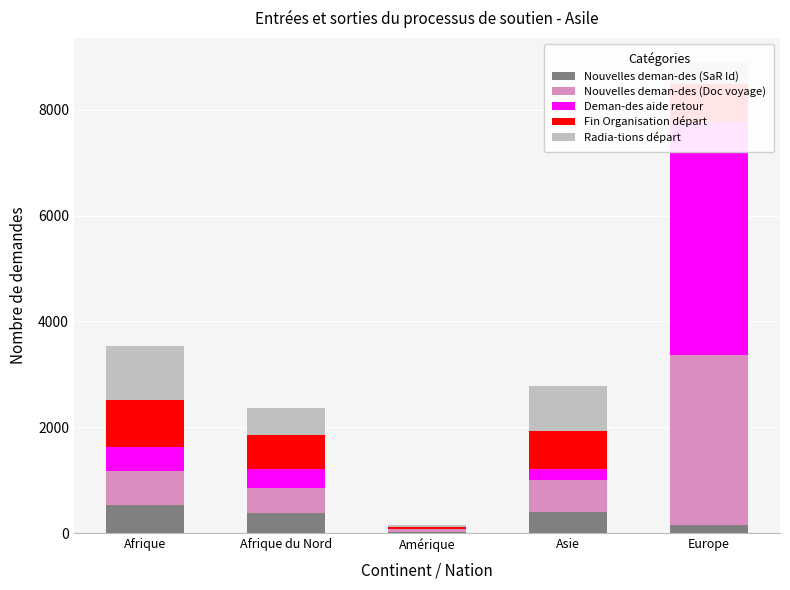

Which has a higher value, Asie or Afrique?

Afrique